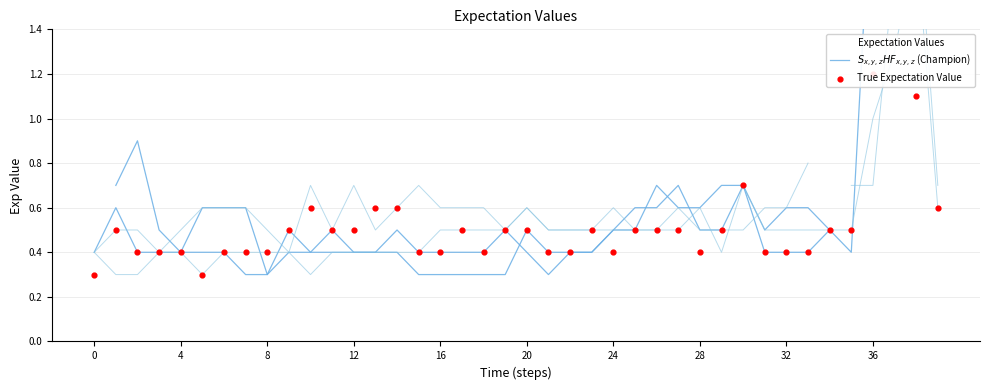

Is the value of True Expectation Value at 25 greater than the value of $S_{x,y,z}HF_{x,y,z}$ (Champion) at 8?

Yes